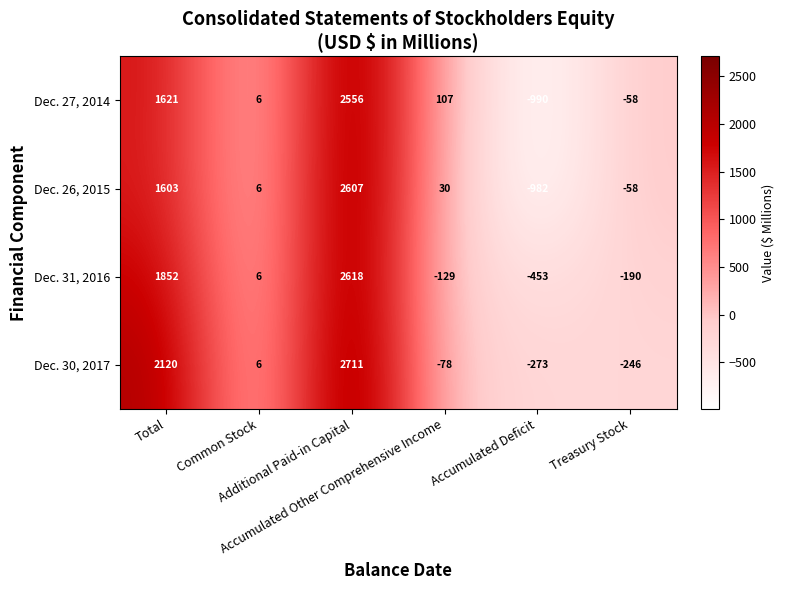

What is the average value of the Dec. 27, 2014 series?

540